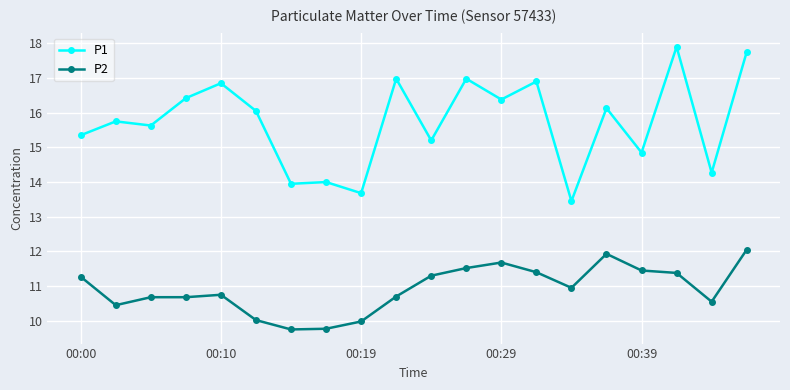

True or false: P2 and P1 intersect in this chart.

False